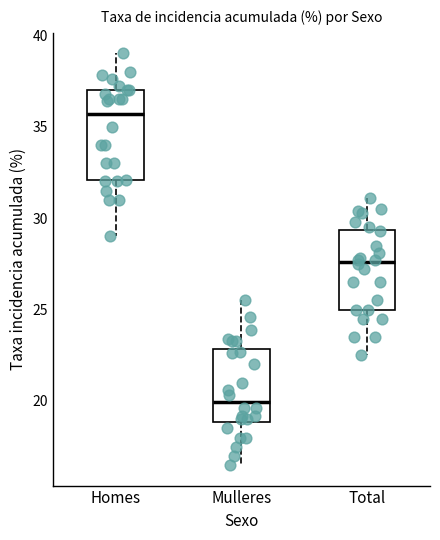

Which box is the tallest, from its lower edge to its upper edge?

Homes